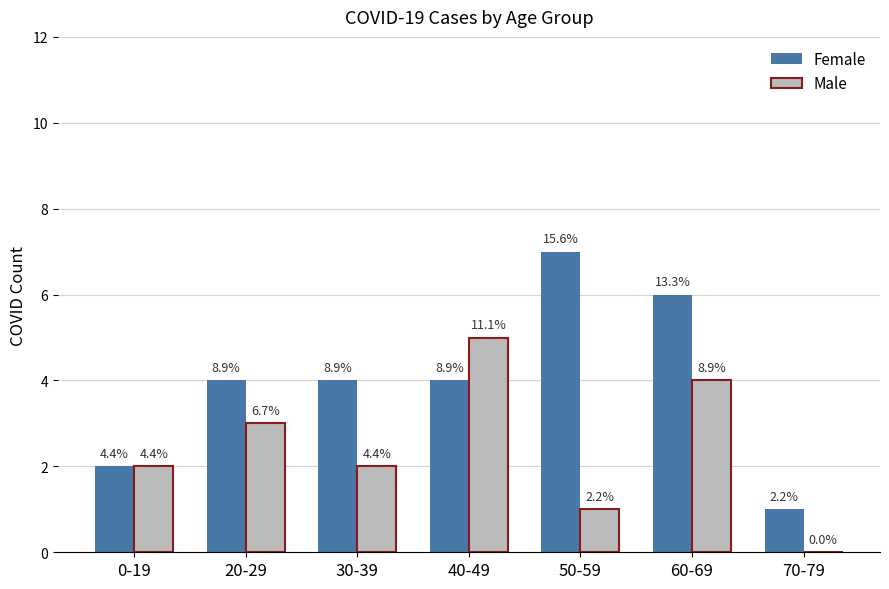

Read the Male value at 30-39.

2